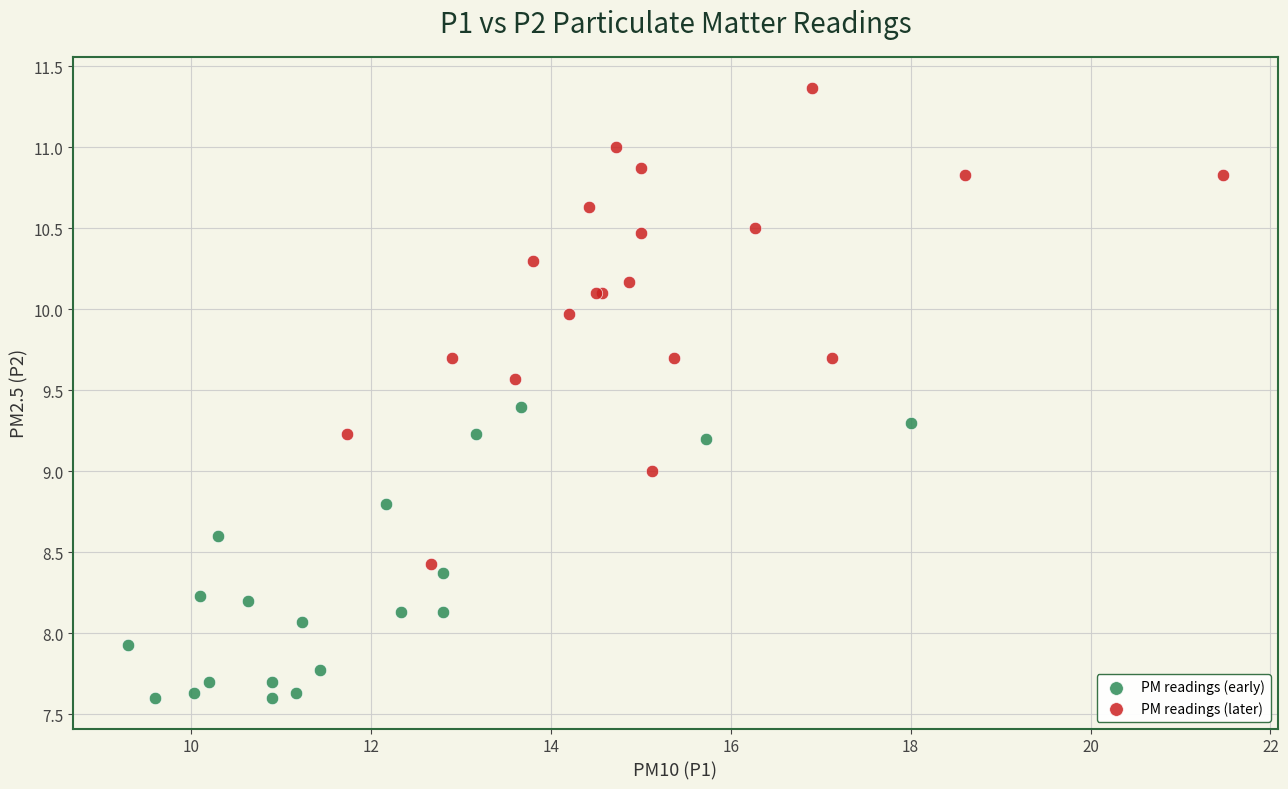

Which series has the largest Y range (max minus min)?

PM readings (later)